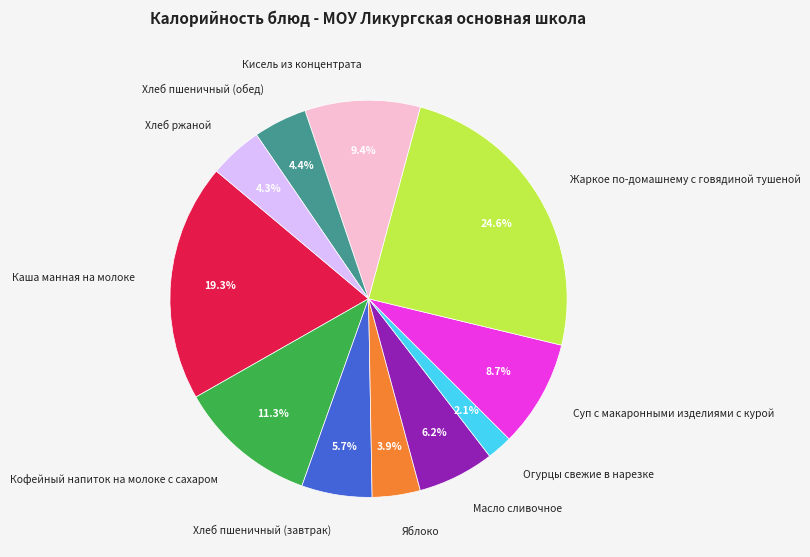

True or false: Хлеб пшеничный (завтрак) accounts for 19% of the total.

False